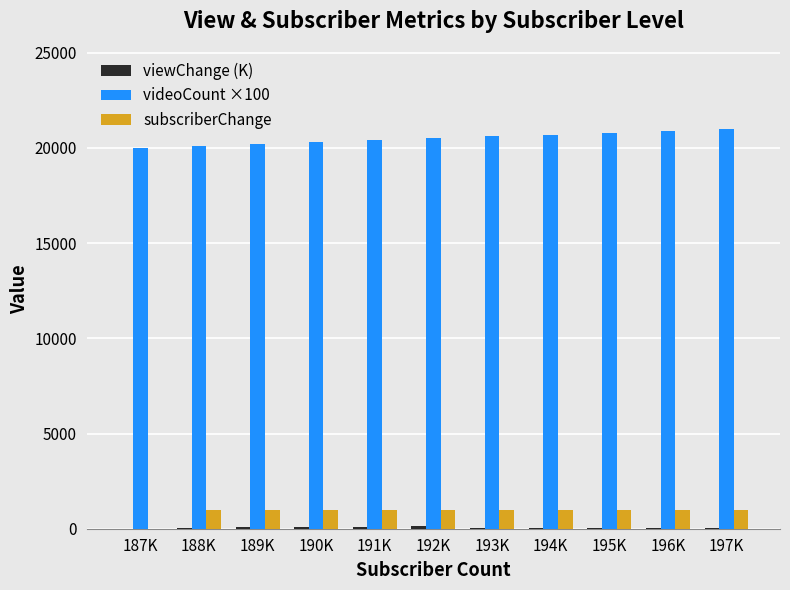

How many data points does each series have?

11